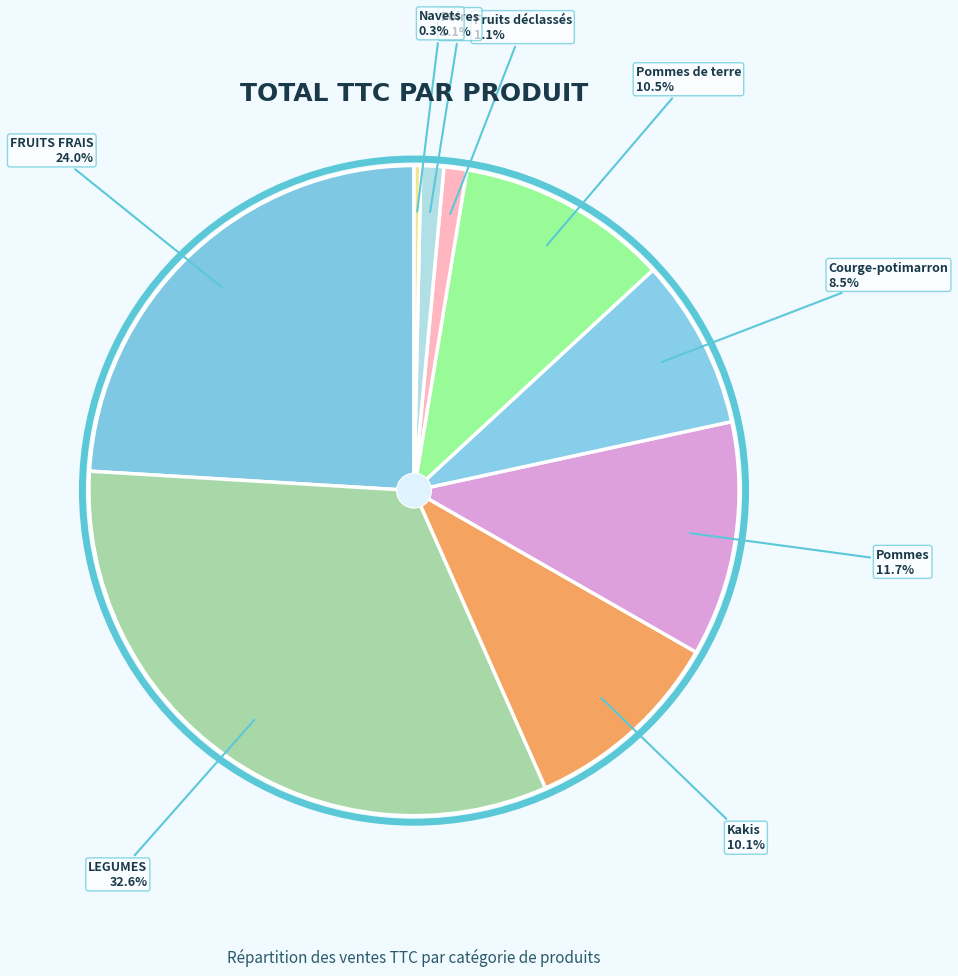

To the nearest percent, what is the average slice percentage?

11%